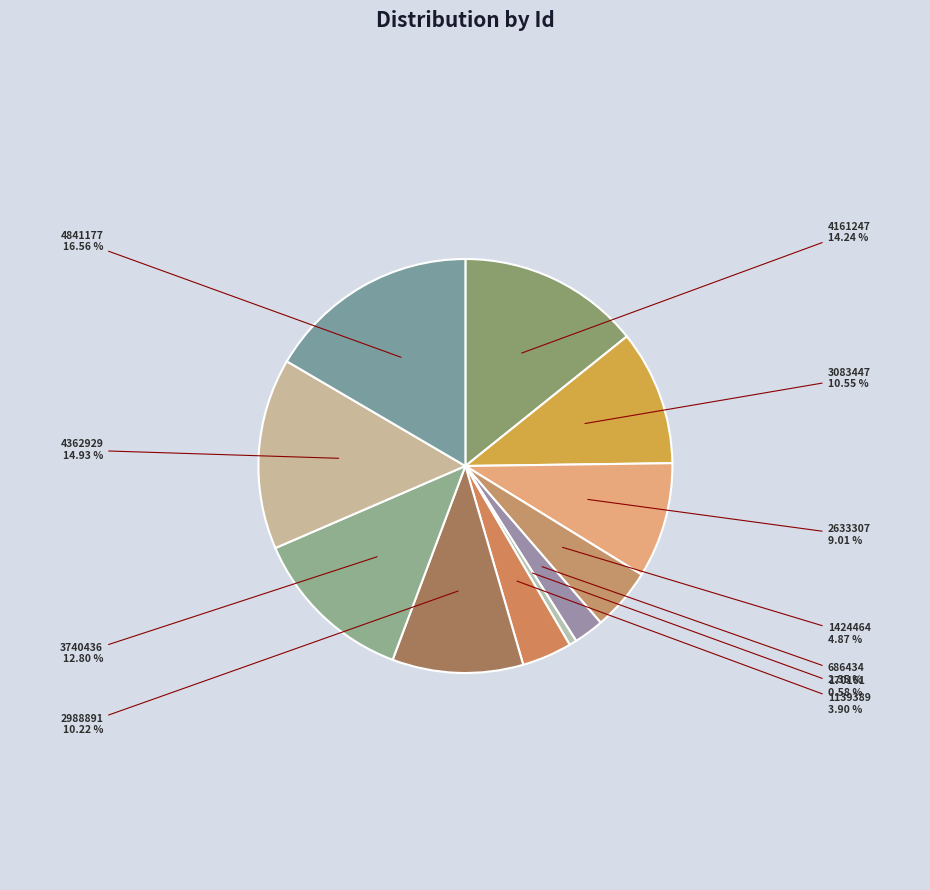

Which category has the smallest portion of the pie?

170161